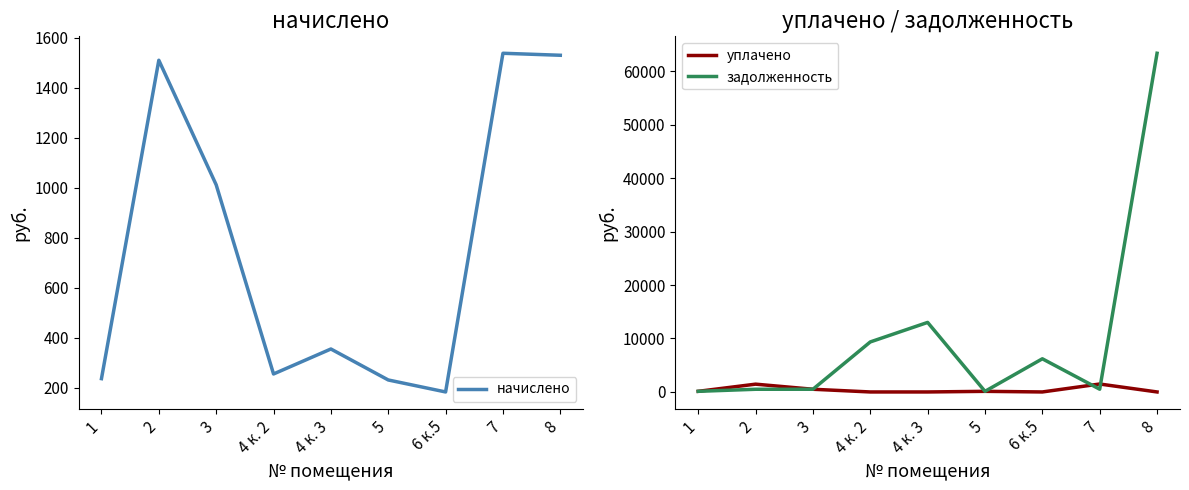

In начислено, how many points are higher than both neighbors (excluding endpoints)?

3